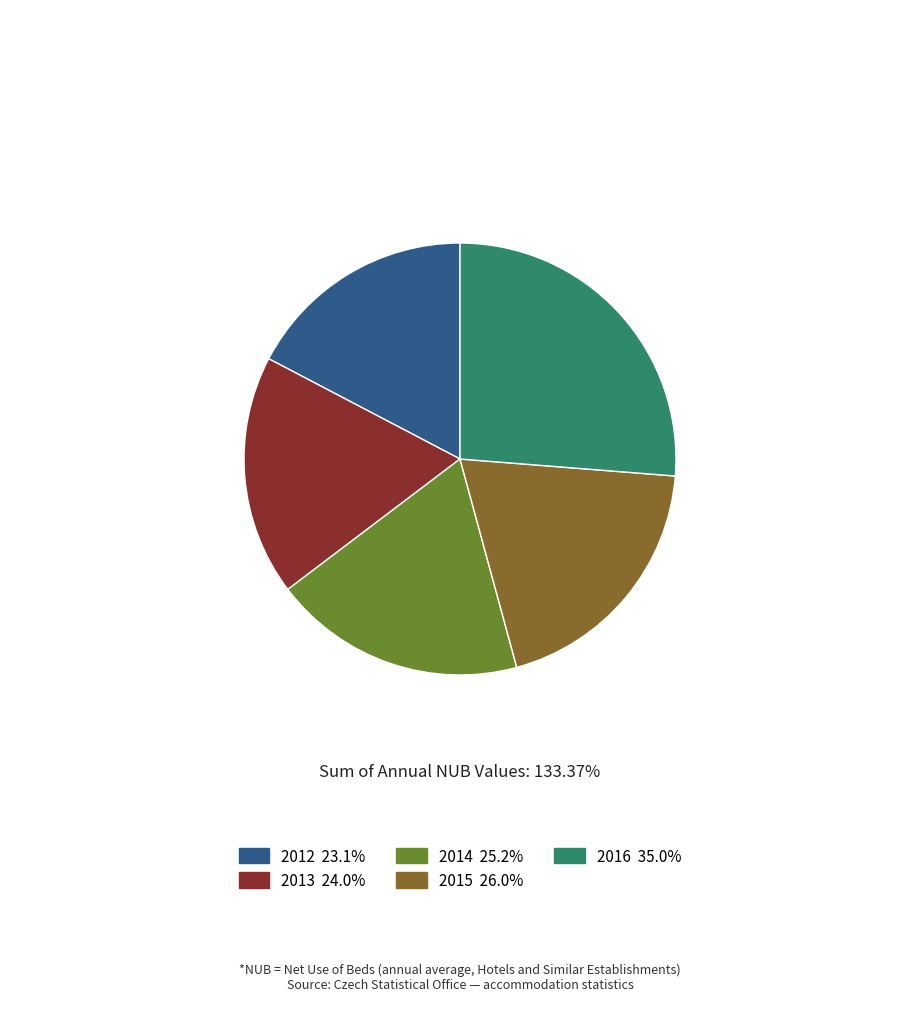

Does any single category account for the majority?

No